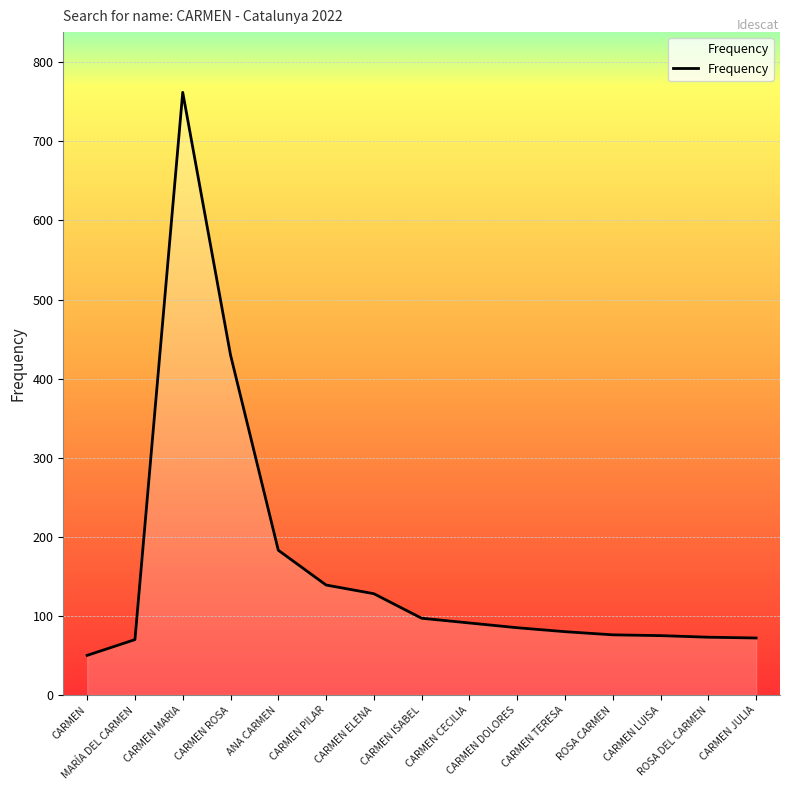

Which label corresponds to the largest value in the chart?

CARMEN MARIA